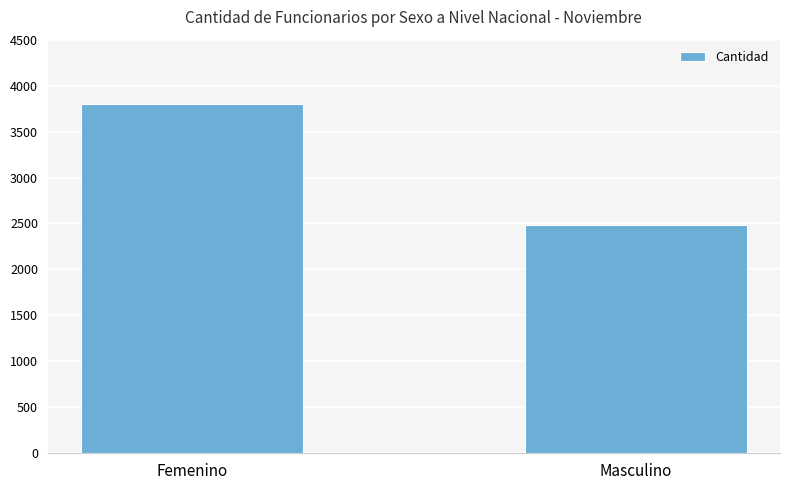

What position from the right is Femenino?

2